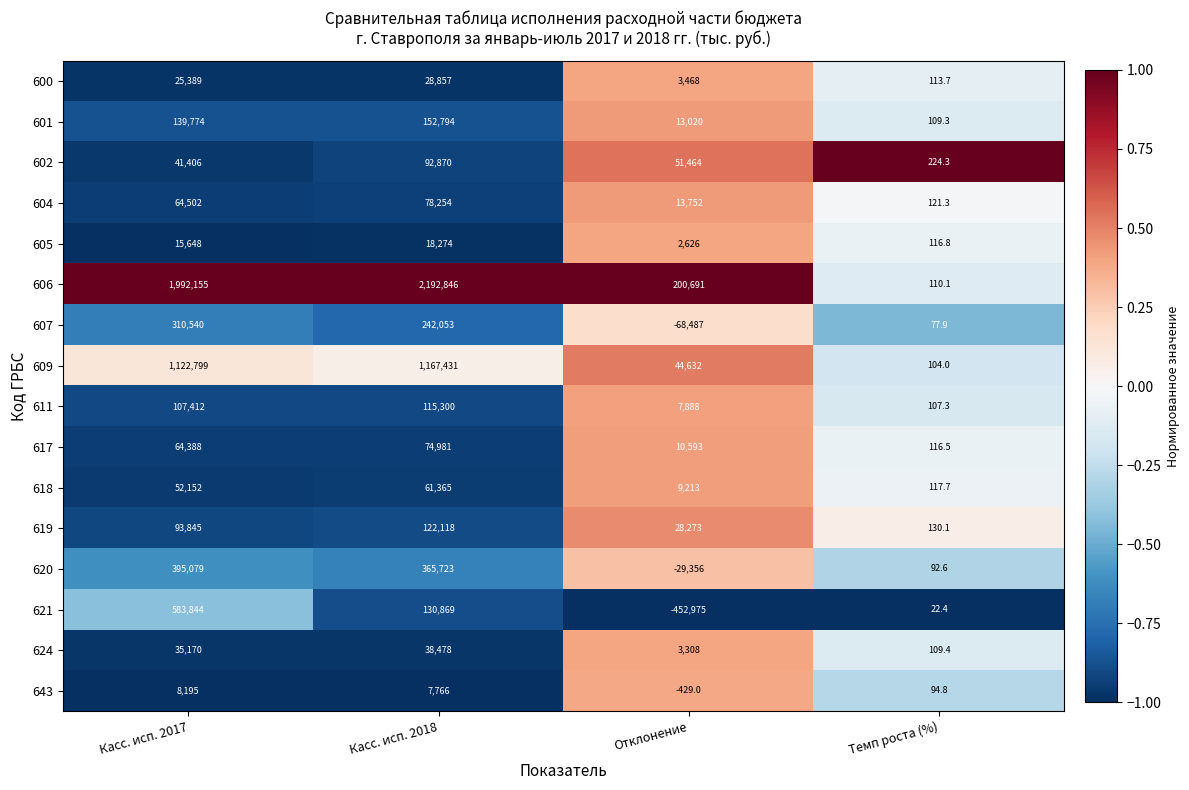

What is the average value of the 611 series?

57676.8